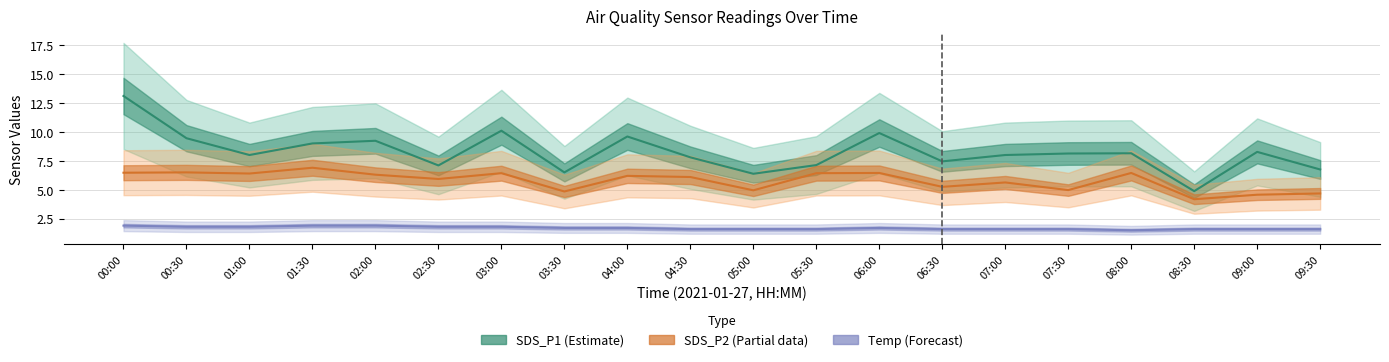

What is the difference between the SDS_P1 (Estimate) values at 01:00 and 09:00?

0.3